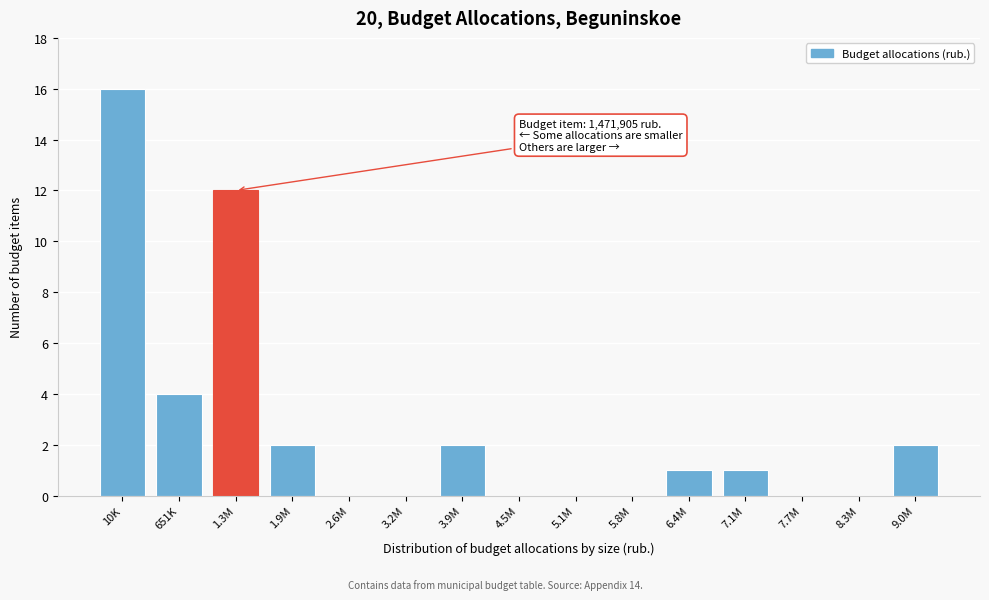

Reading left to right, list all the values displayed in this chart.

10K=16	651K=4	1.3M=12	1.9M=2	2.6M=0	3.2M=0	3.9M=2	4.5M=0	5.1M=0	5.8M=0	6.4M=1	7.1M=1	7.7M=0	8.3M=0	9.0M=2